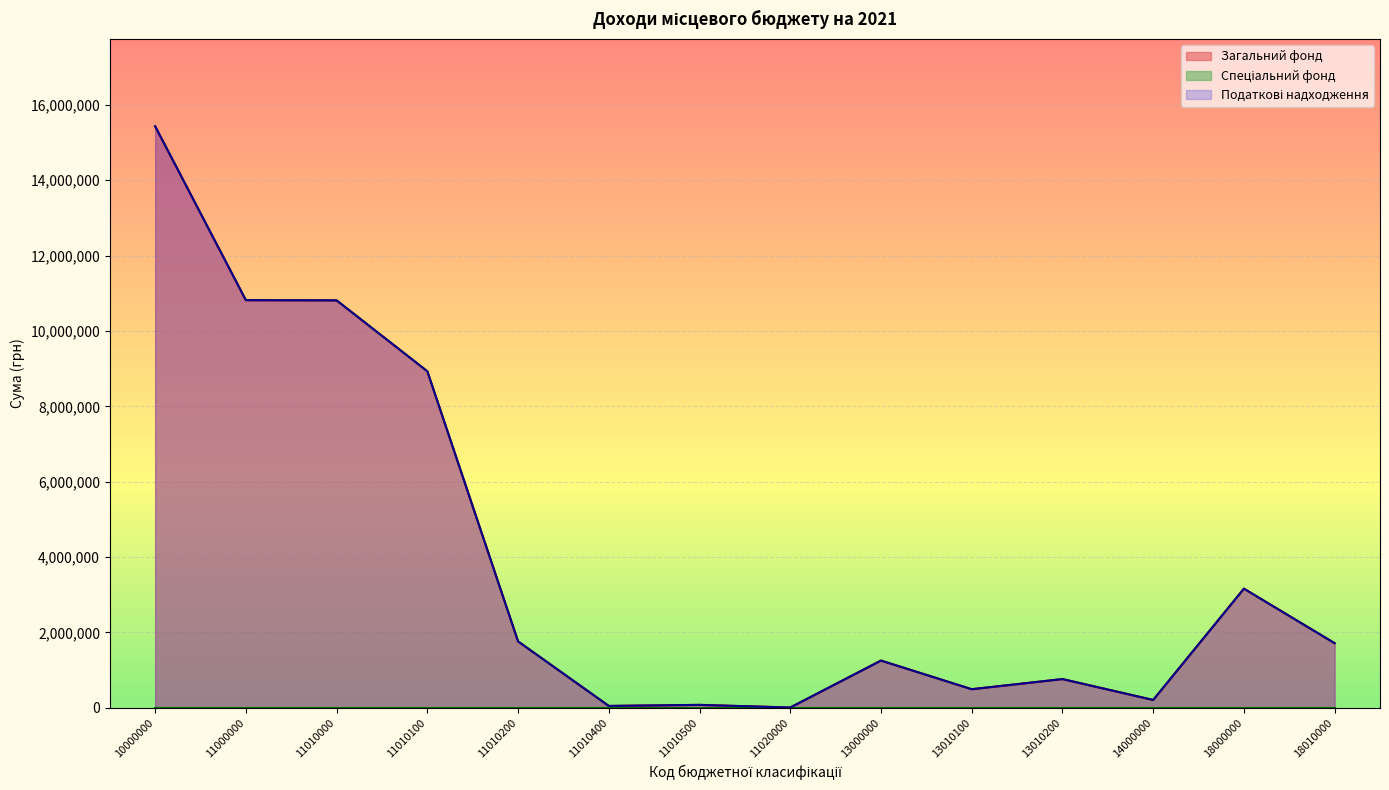

At which label does Податкові надходження first exceed 1712300?

10000000